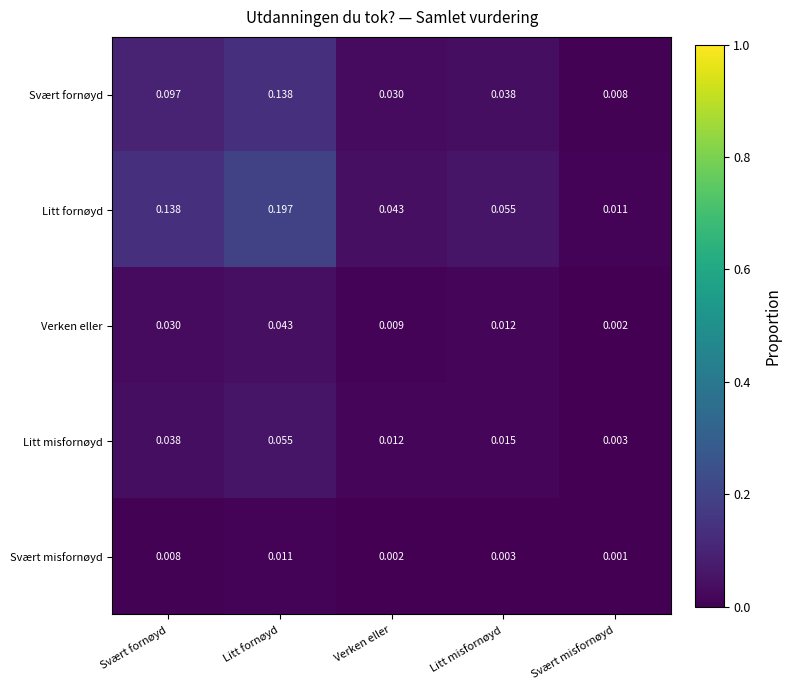

Which label corresponds to the smallest value in the chart?

Svært misfornøyd